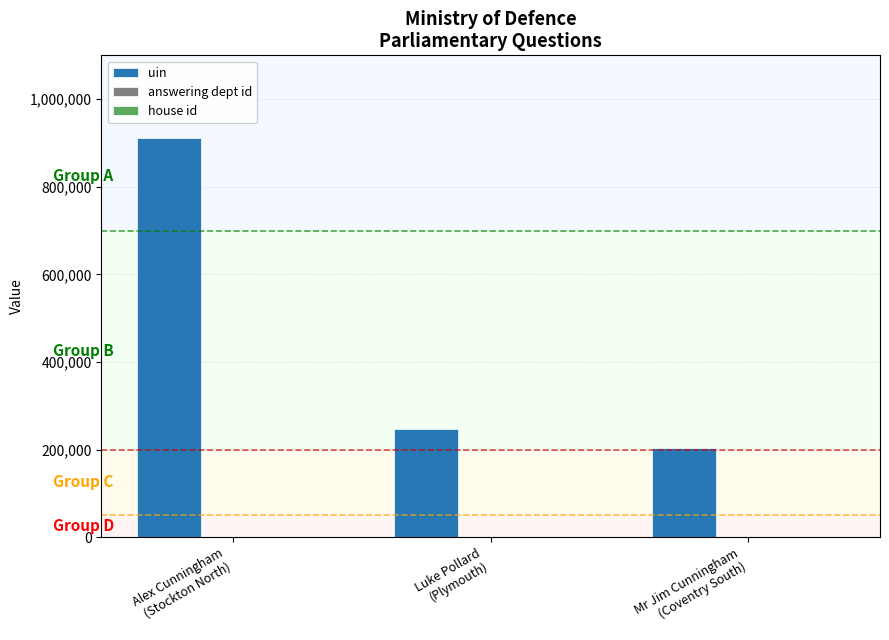

What is the sum of all uin values?

1360781